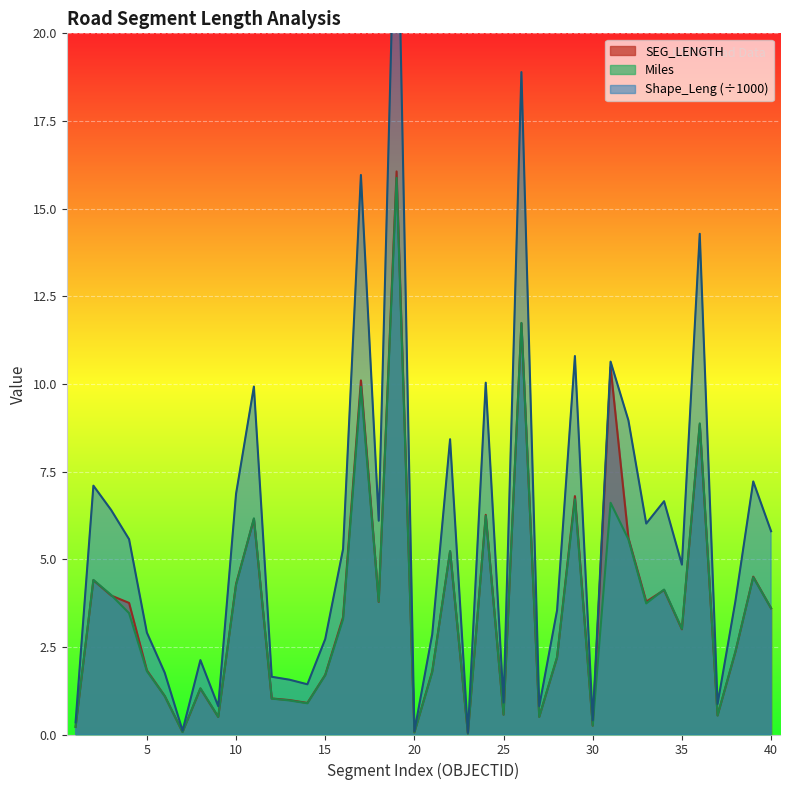

Which has a higher value, 39 or 19?

19